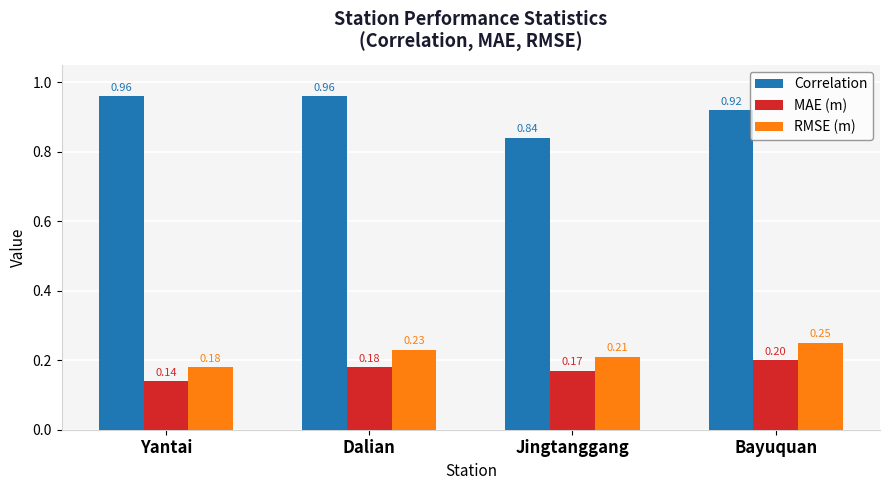

How many categories are shown in the chart?

4